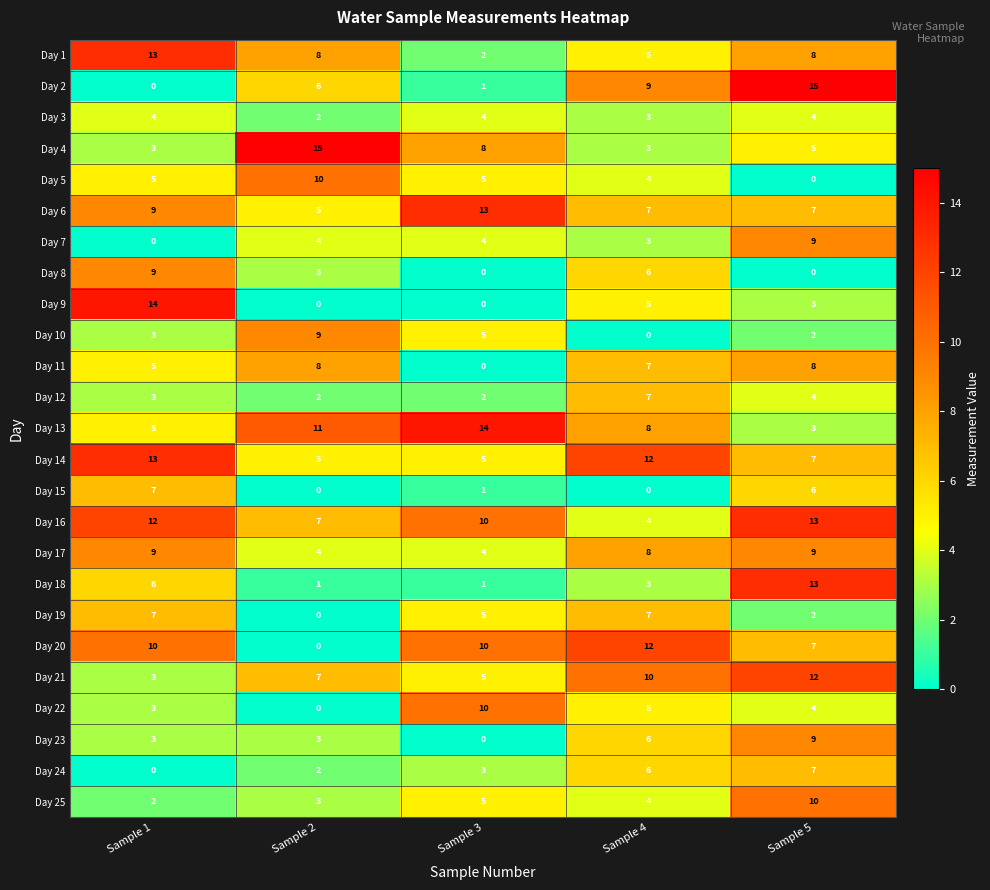

At which label does Day 23 reach its peak?

Sample 5